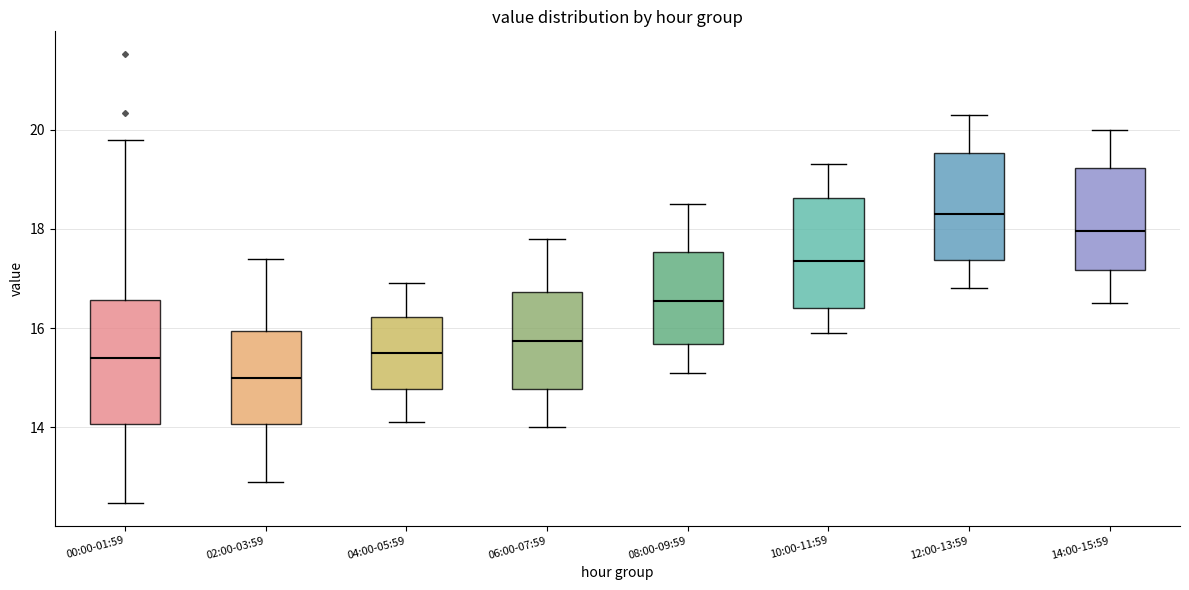

Which box is the tallest, from its lower edge to its upper edge?

00:00-01:59